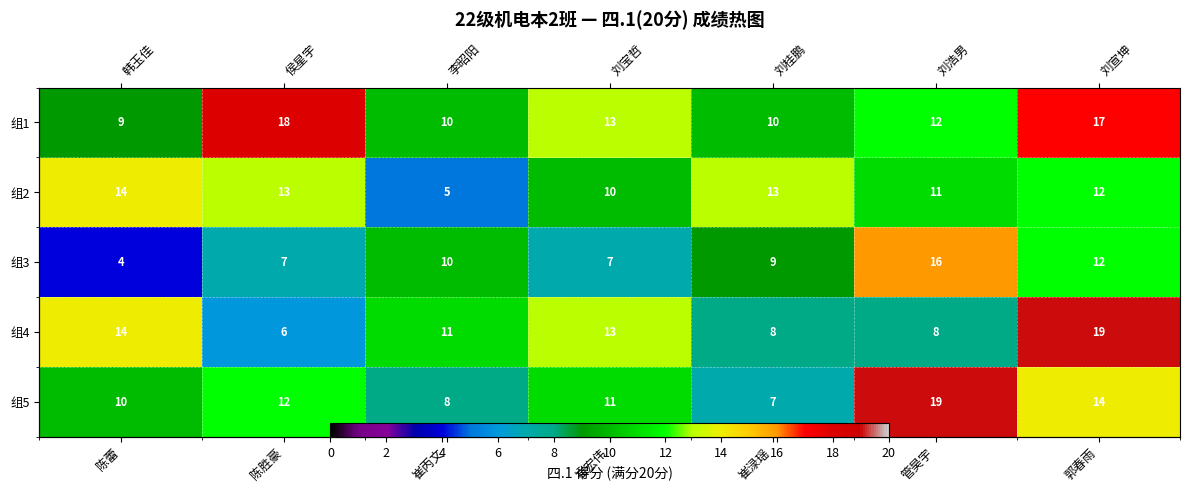

Which series has the largest total across all categories?

组1